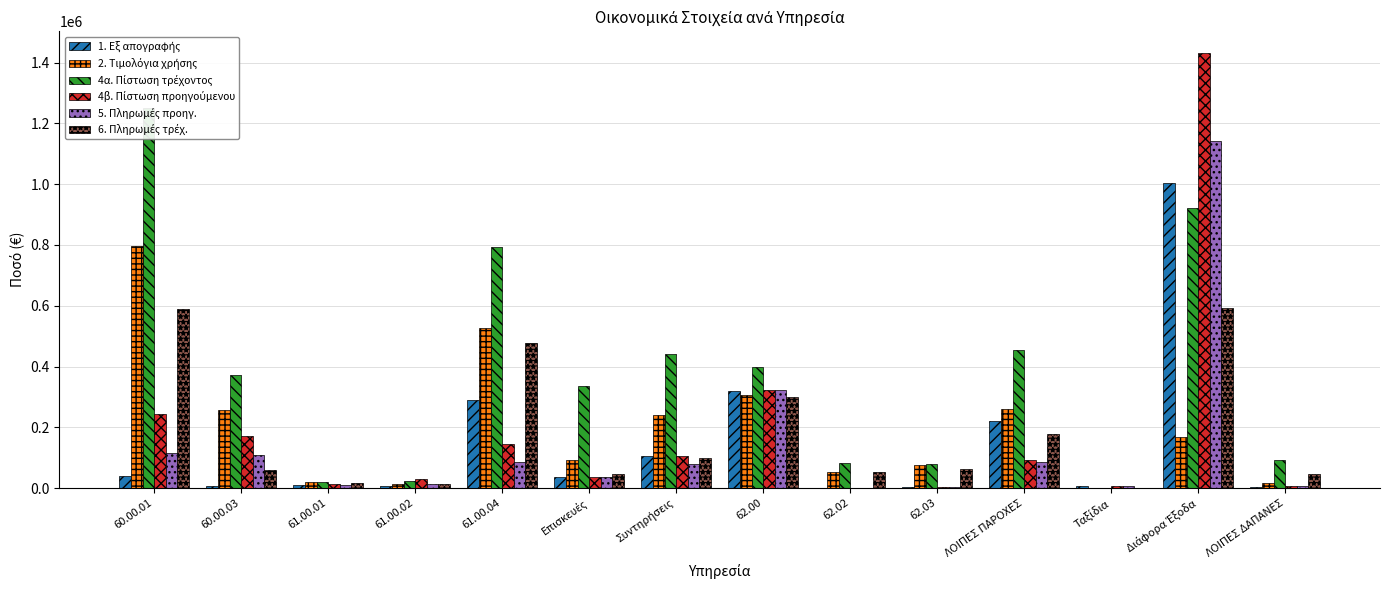

What is the value of the 4β. Πίστωση προηγούμενου bar at the 9th from the left?

61.0